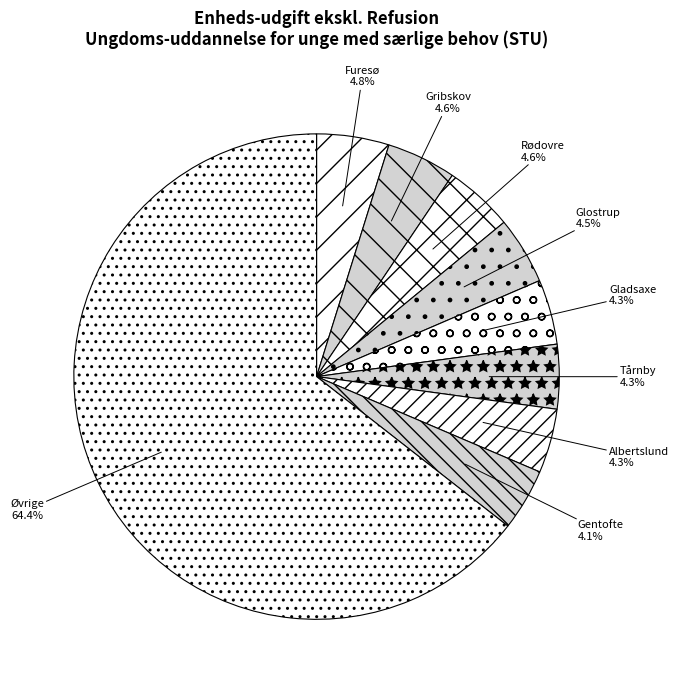

What is the ratio of the value at Furesø to the value at Albertslund?

1.1